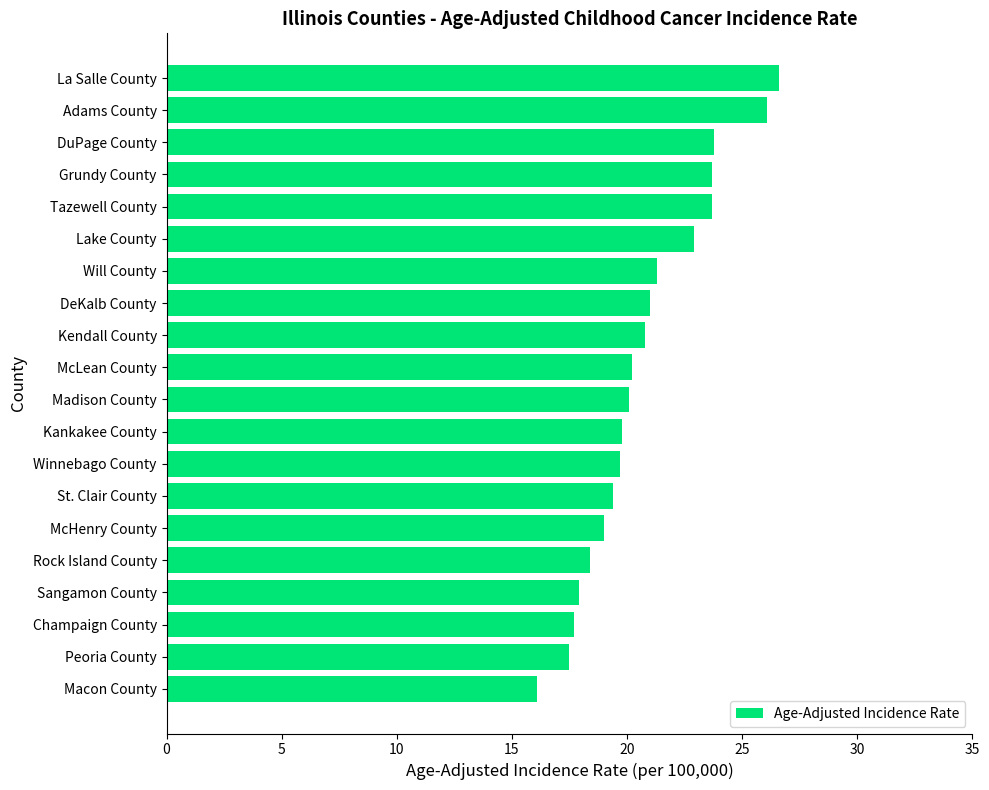

What is the approximate value at Peoria County?

17.5